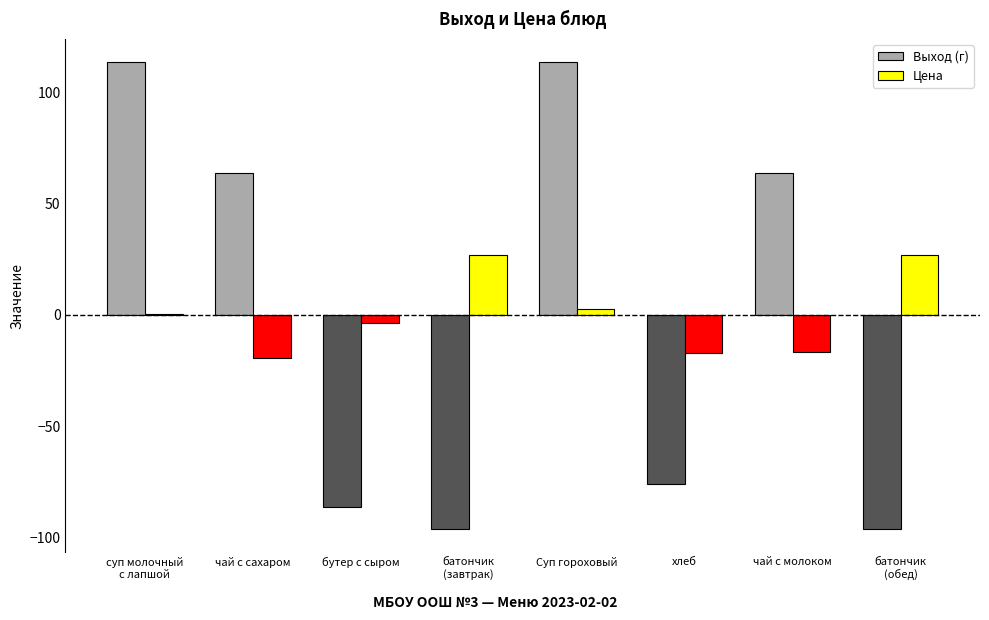

Is the value of Выход (г) at суп молочный
с лапшой greater than the value of Цена at суп молочный
с лапшой?

Yes